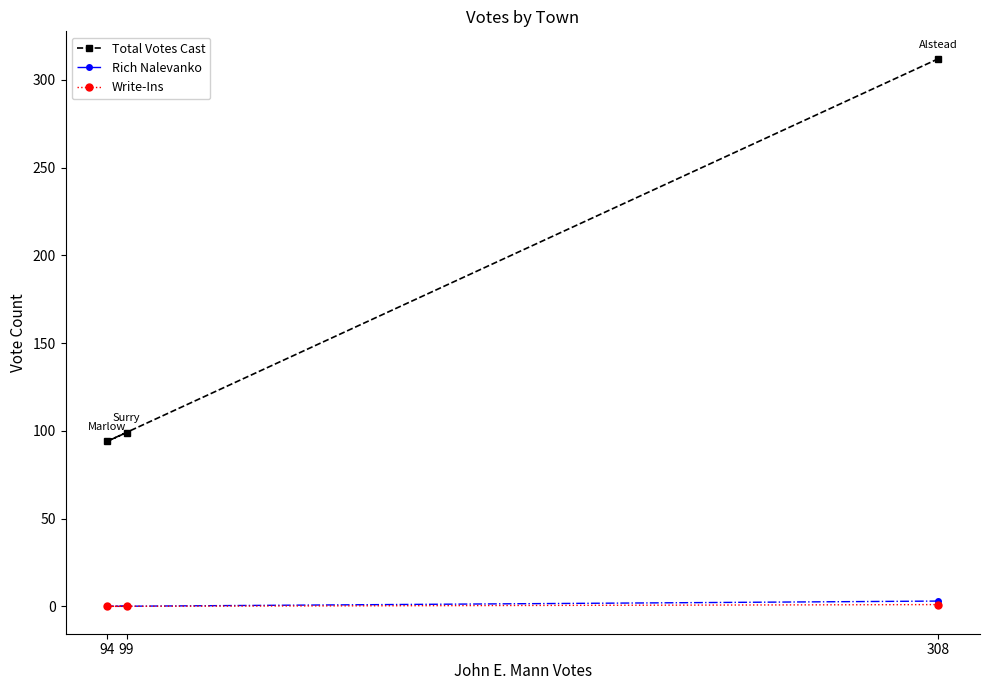

What is the difference between the maximum and second lowest values in the Rich Nalevanko series?

3